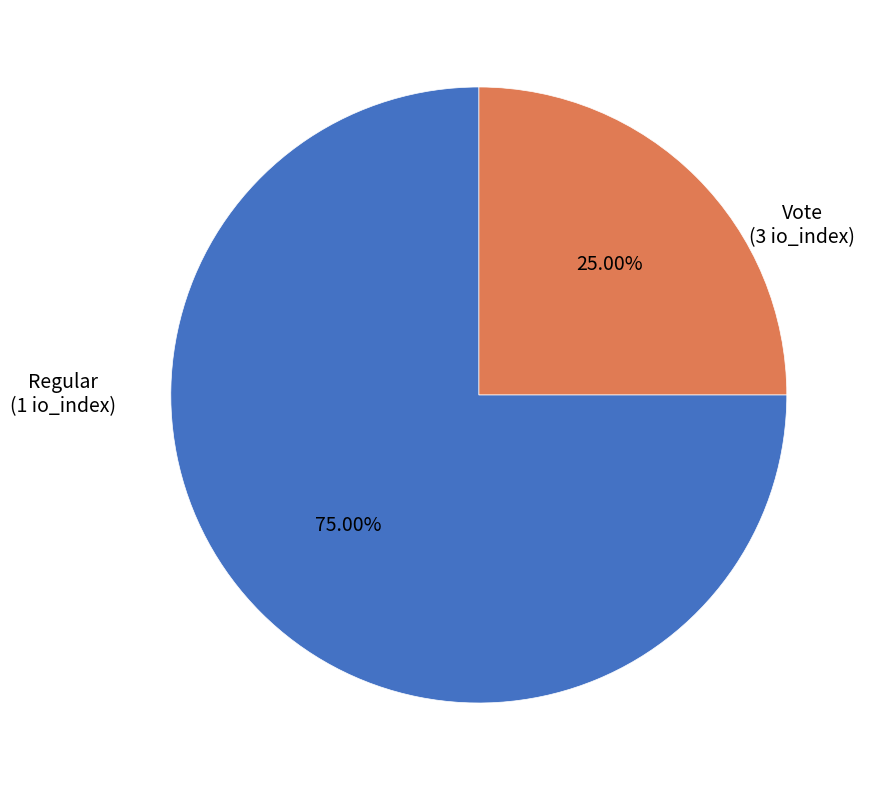

What portion of the pie excludes Regular?

75.0%